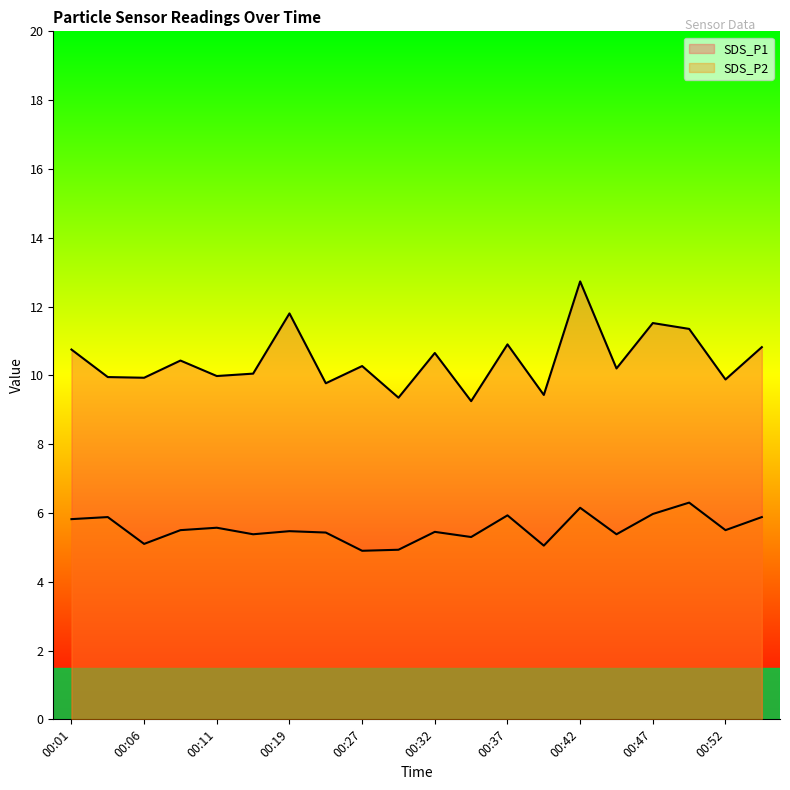

Is it true that SDS_P2 equals 1.4 at 00:24?

False